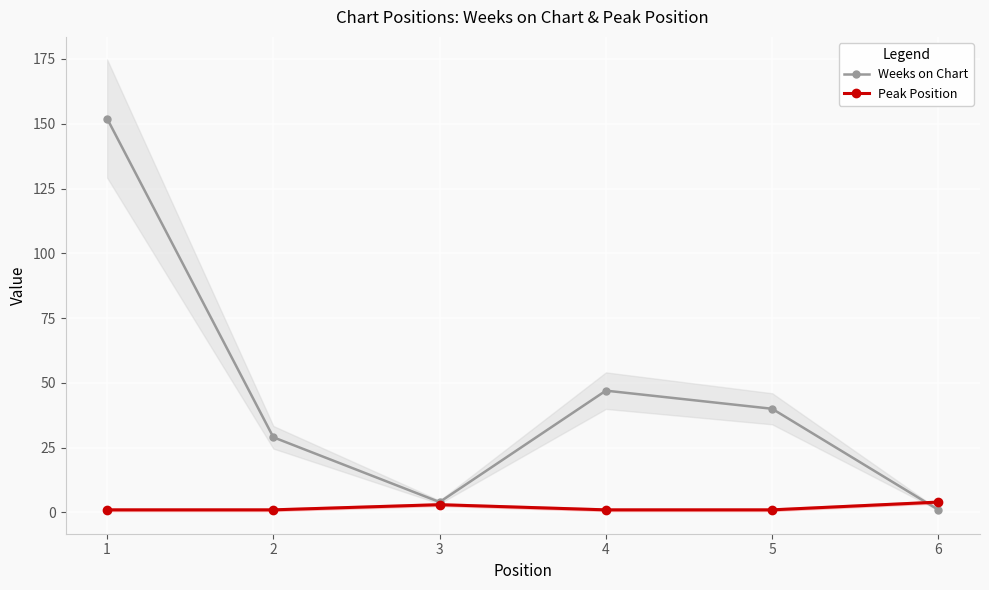

True or false: Peak Position has a value of 0 at 1.

False